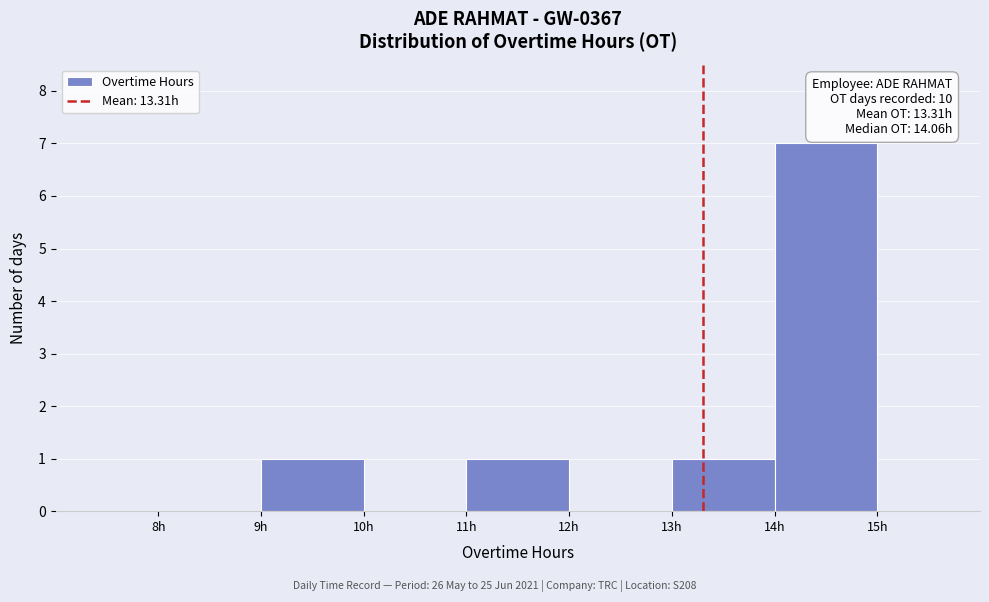

Over which range of the x-axis is the bar tallest?

14 to 15